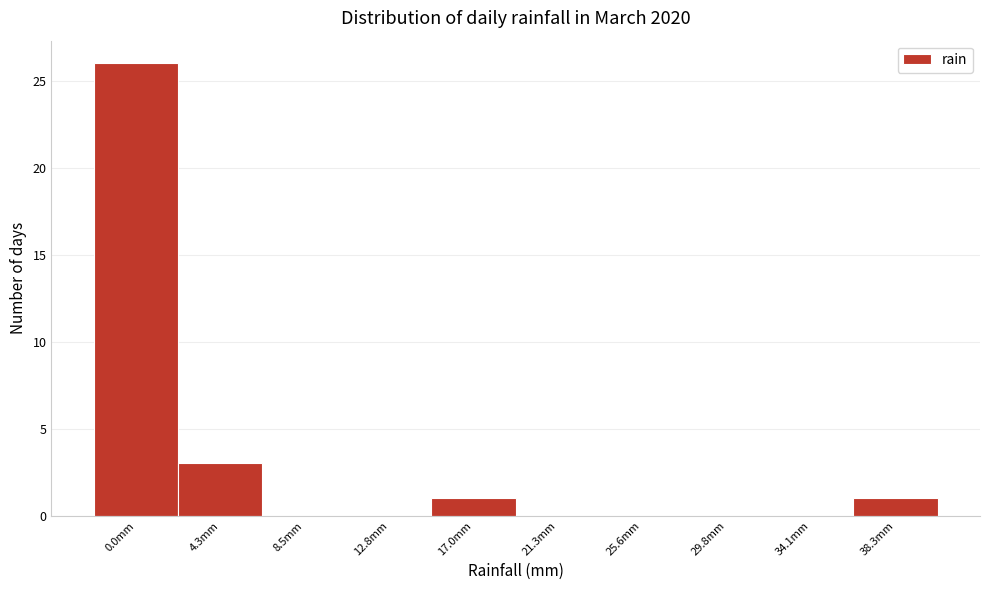

Reading left to right, transcribe all the data shown in this chart.

0.0mm=26	4.3mm=3	8.5mm=0	12.8mm=0	17.0mm=1	21.3mm=0	25.6mm=0	29.8mm=0	34.1mm=0	38.3mm=1